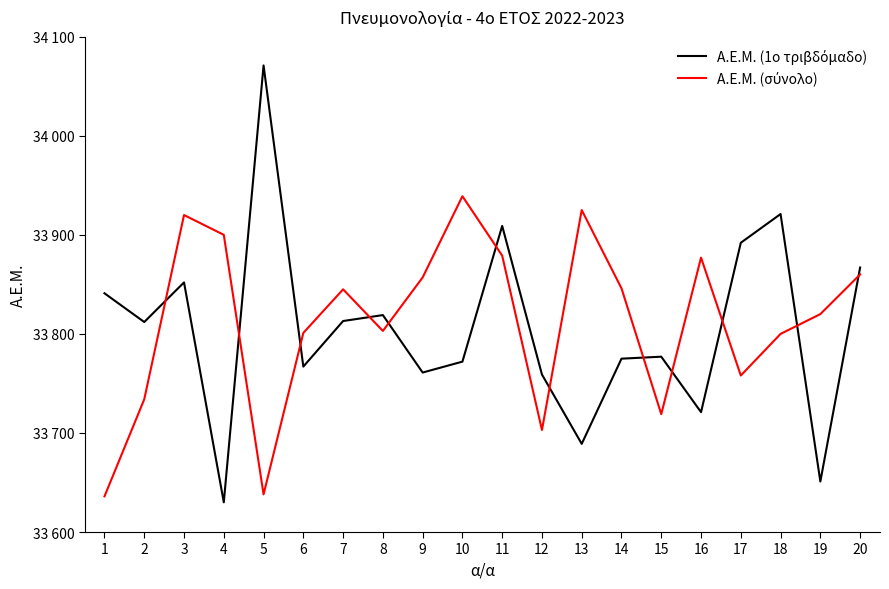

At which category does Α.Ε.Μ. (σύνολο) reach its first local valley?

5